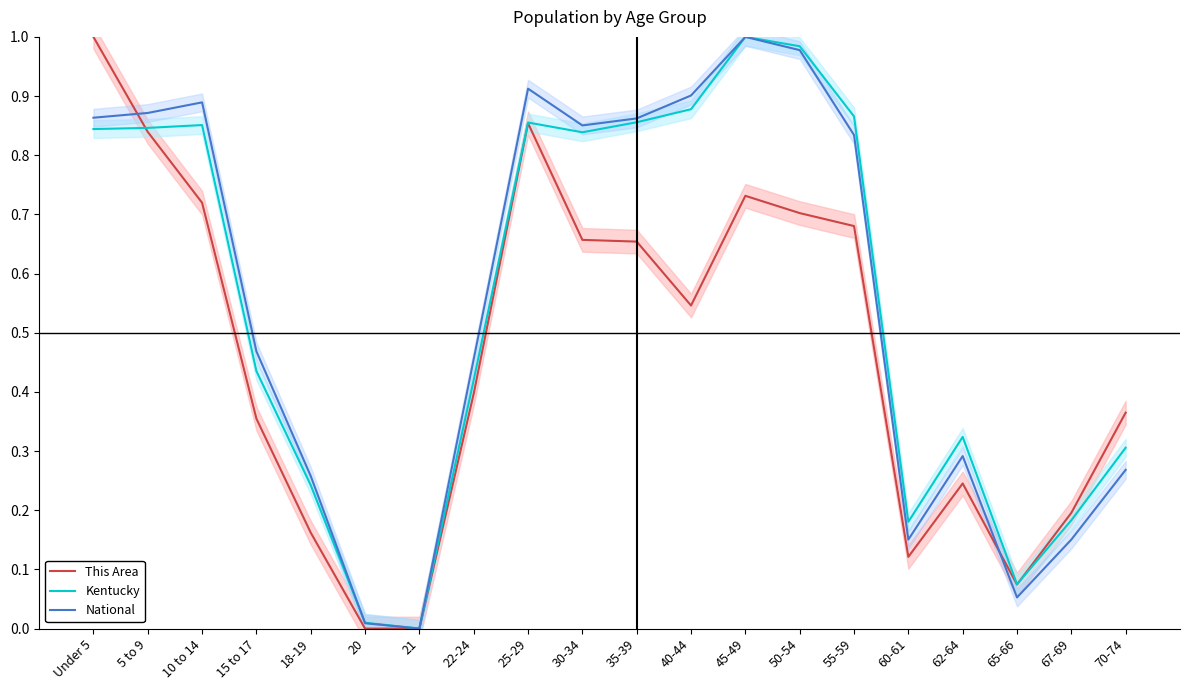

At which label does Kentucky reach its peak?

45-49